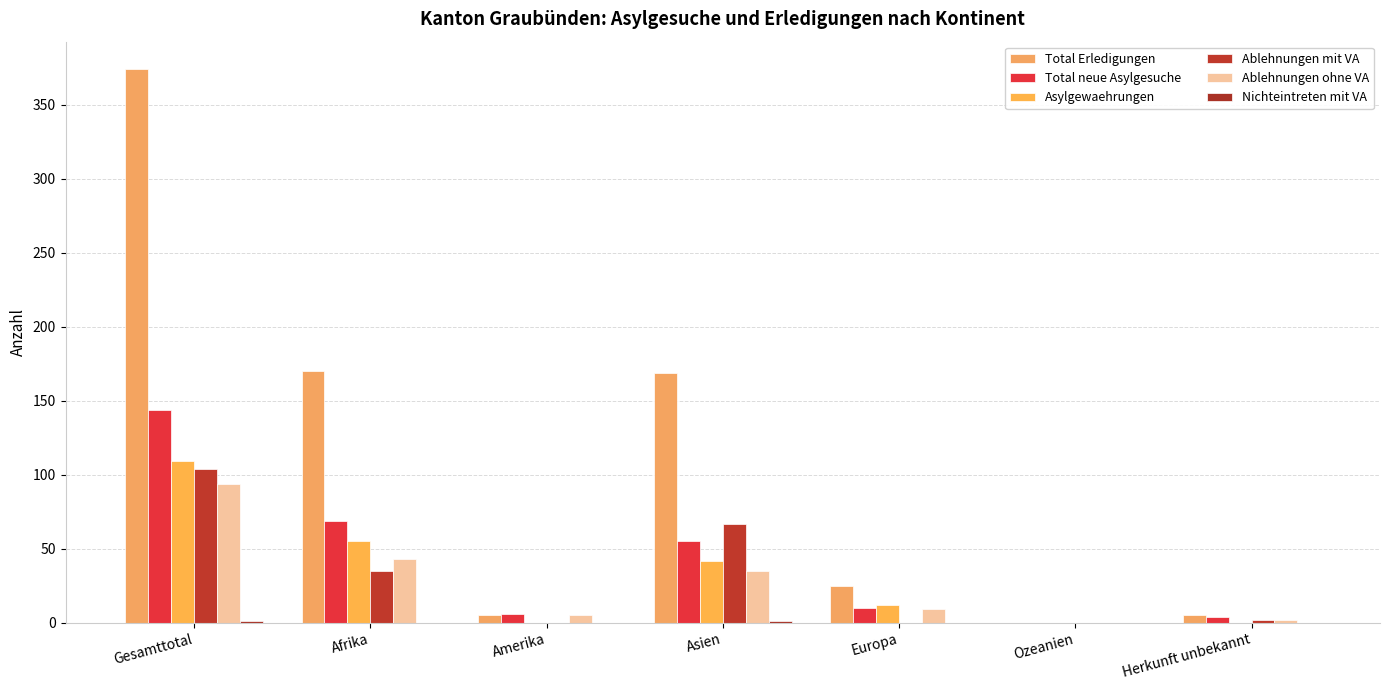

Count the number of categories in the chart.

7